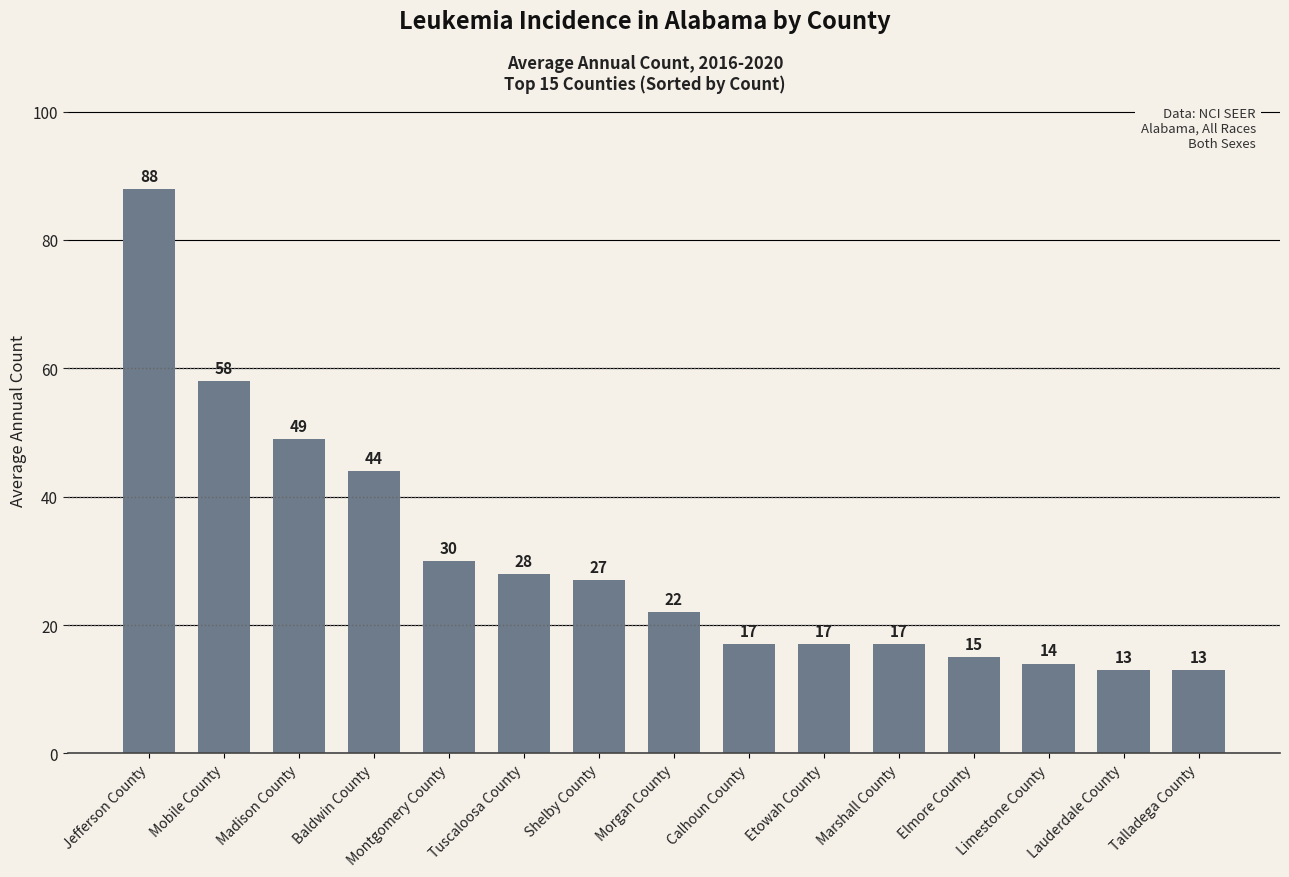

What position from the right is Baldwin County?

12